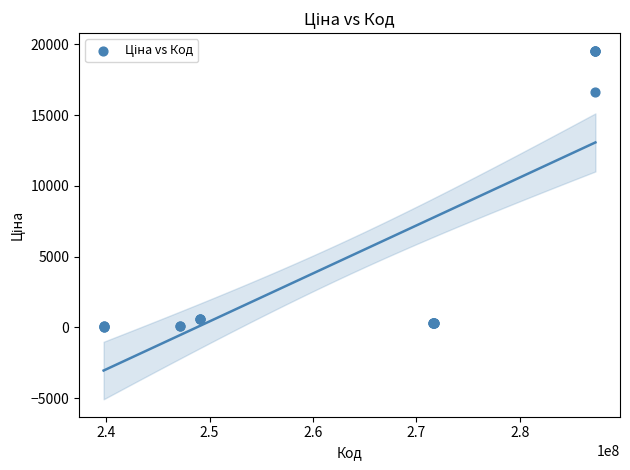

What Y value in the scatter plot is closest to 9810?

16636.8